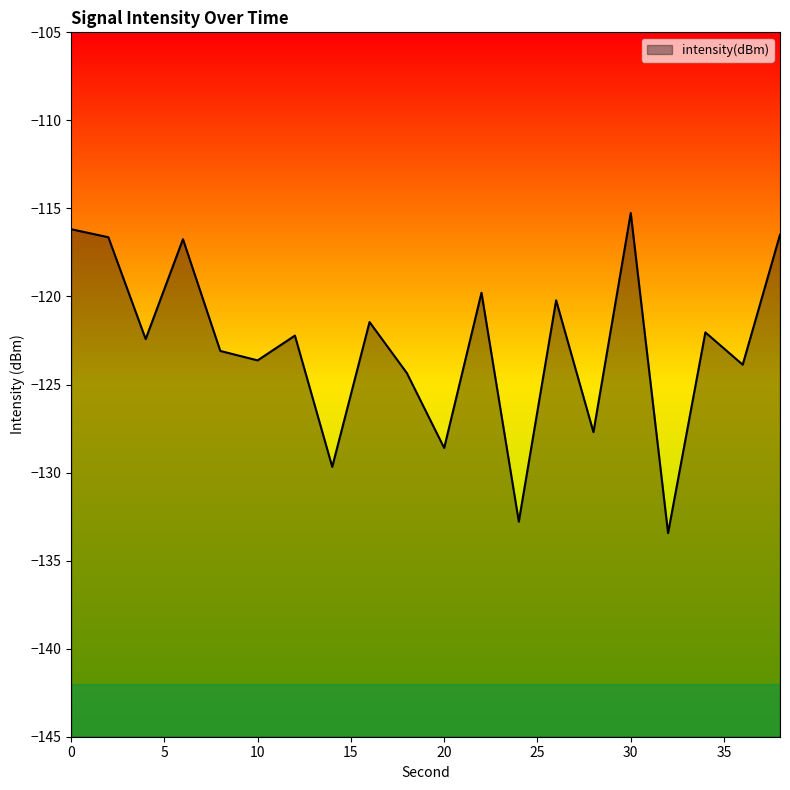

How many data points does each series have?

20